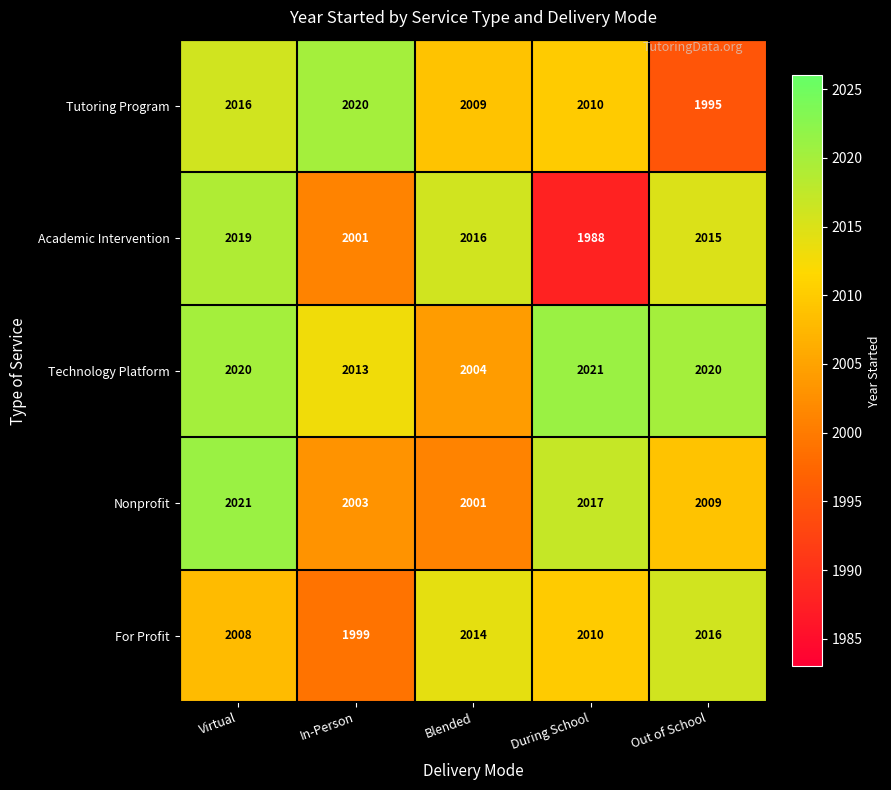

What is the sum of the Academic Intervention values at Out of School and Virtual?

4034